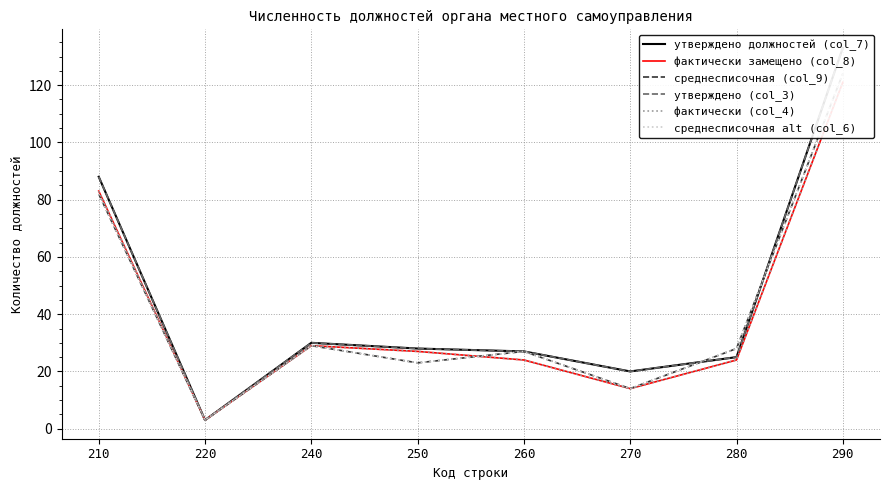

Reading left to right, list all the values displayed in this chart.

утверждено должностей (col_7): 88	3	30	28	27	20	25	133
фактически замещено (col_8): 83	3	29	27	24	14	24	121
среднесписочная (col_9): 82	3	29	23	27	14	28	124
утверждено (col_3): 88	3	30	28	27	20	25	133
фактически (col_4): 83	3	29	27	24	14	24	121
среднесписочная alt (col_6): 82	3	29	23	27	14	28	124